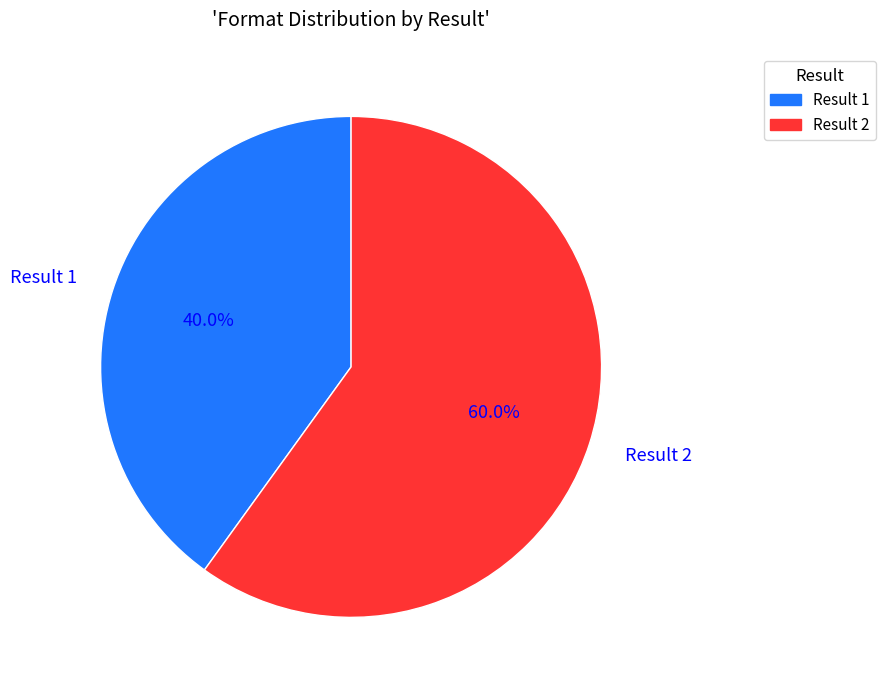

Which category accounts for the majority?

Result 2